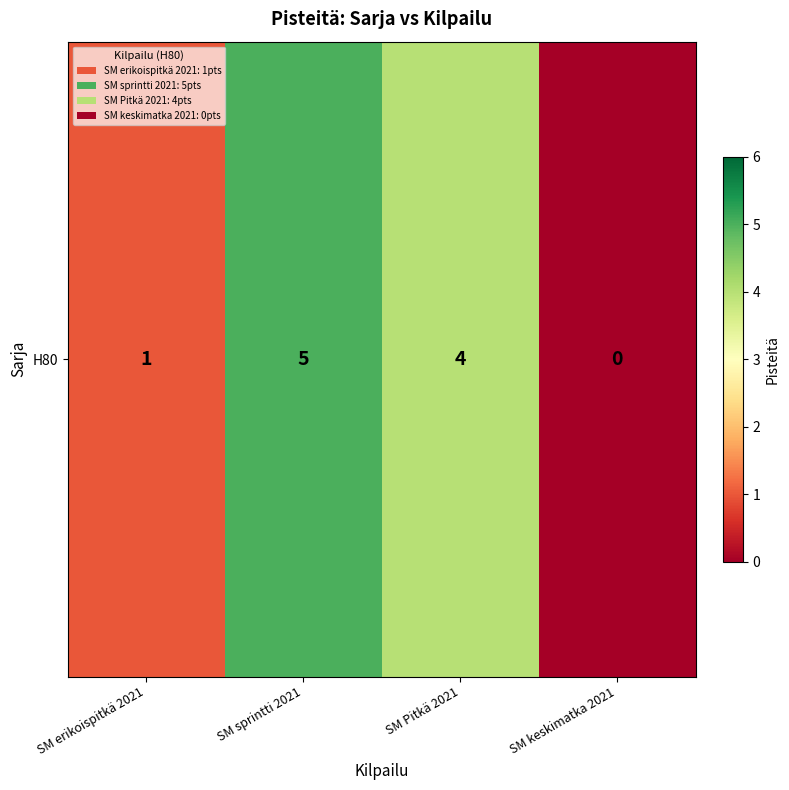

At which label does the data first exceed 4?

SM sprintti 2021